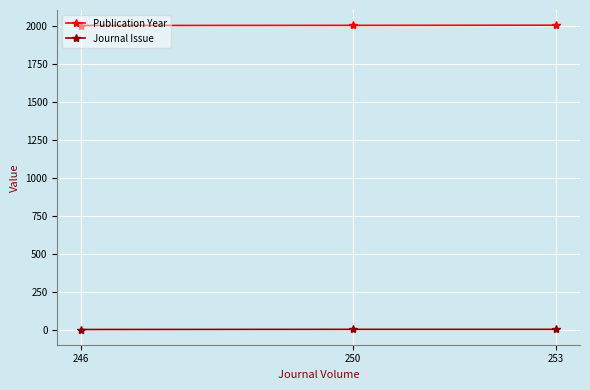

Which series has the largest total across all categories?

Publication Year